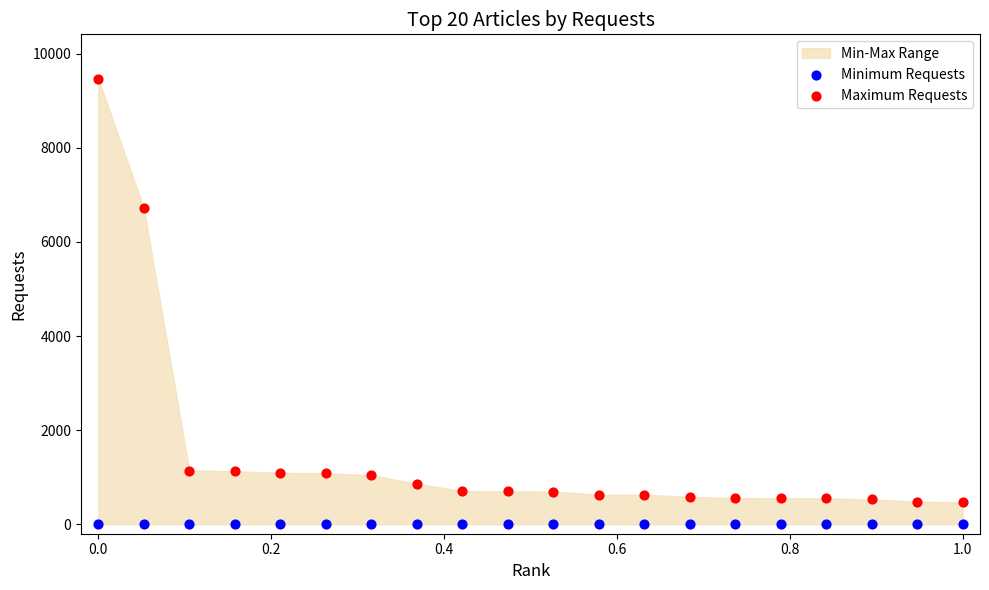

Which series reaches the maximum Y coordinate?

Maximum Requests